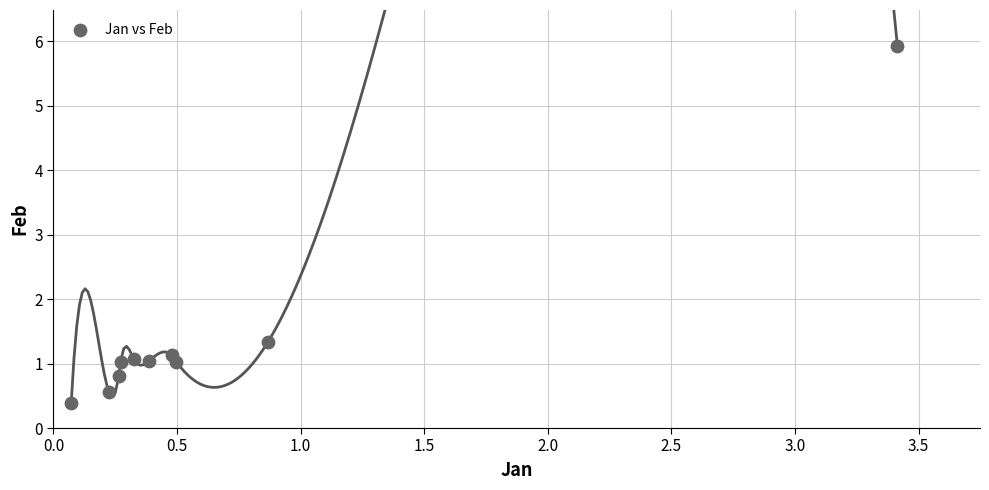

What is the range of Y values (max minus min)?

5.5